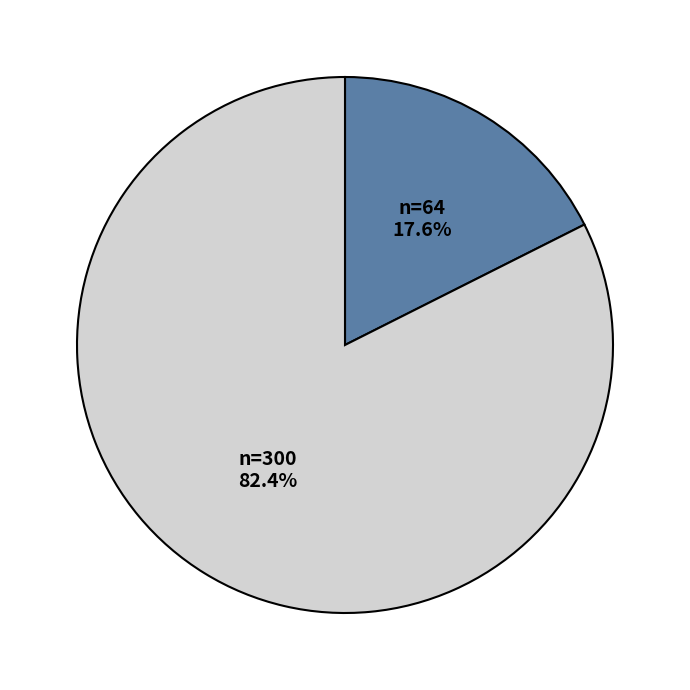

How many slices are in this pie chart?

2